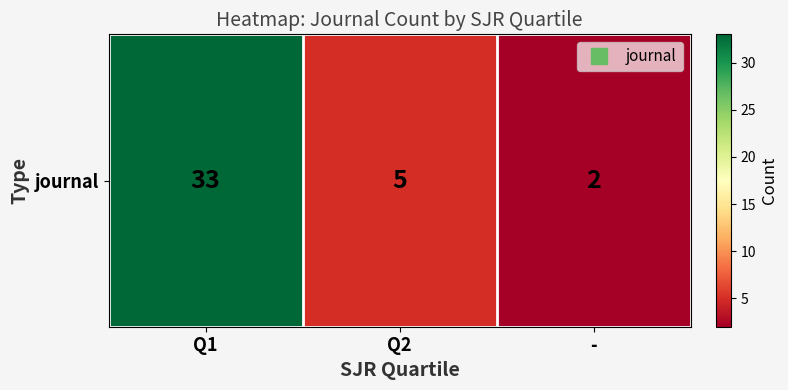

Rank the categories by value from lowest to highest.

-, Q2, Q1